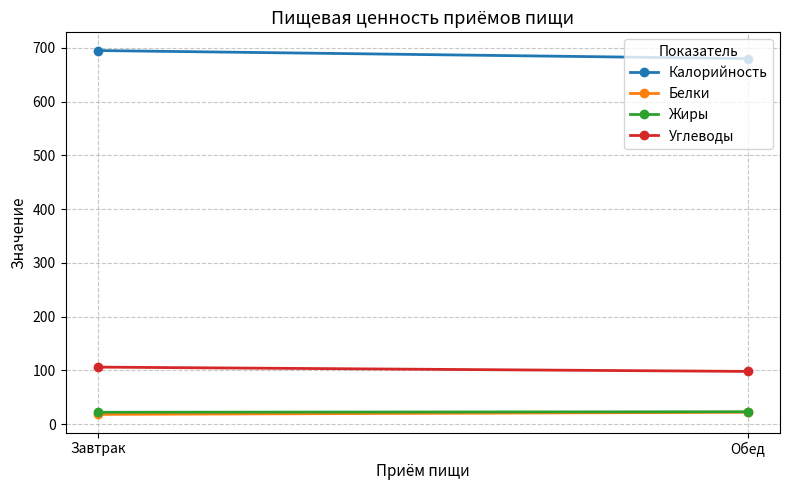

What is the value of the Углеводы point at the 1st from the left?

106